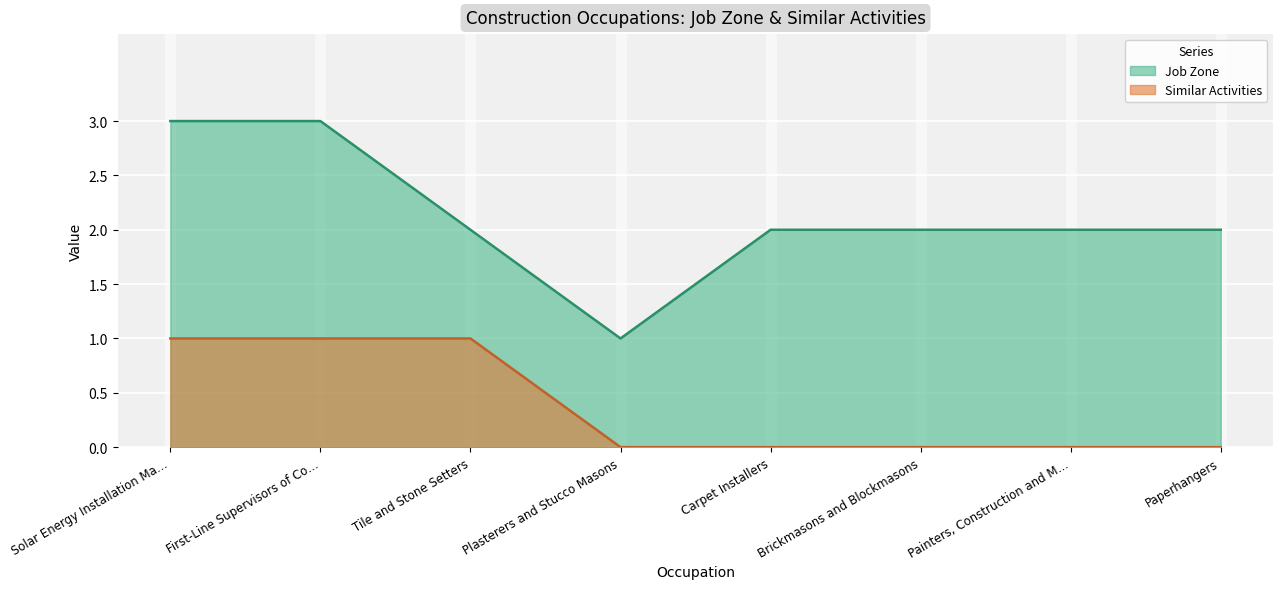

What is the lowest value of the Job Zone series?

1